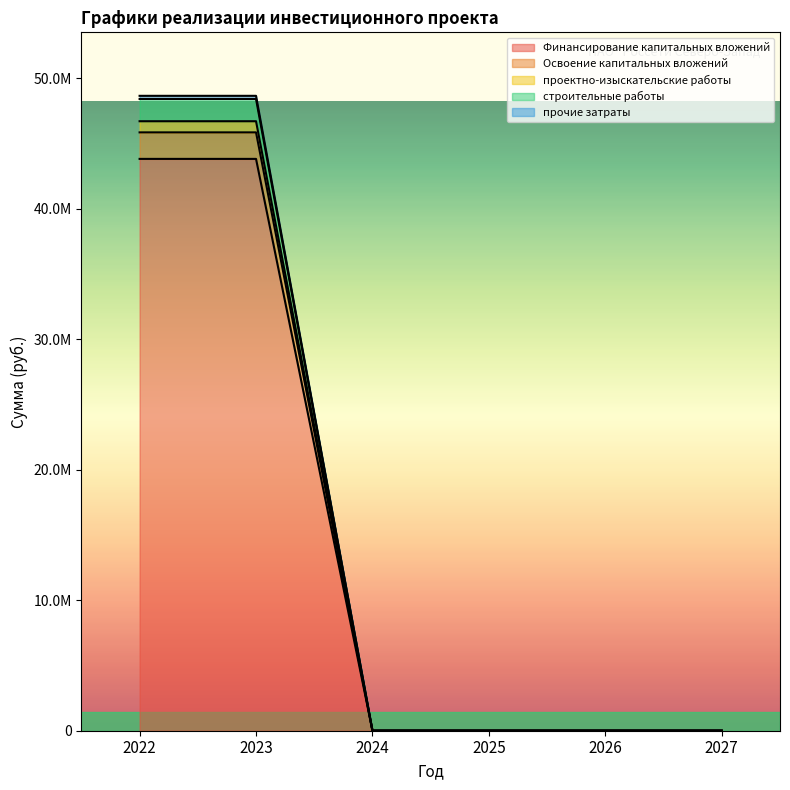

At how many categories does at least one series exceed 33675488?

2